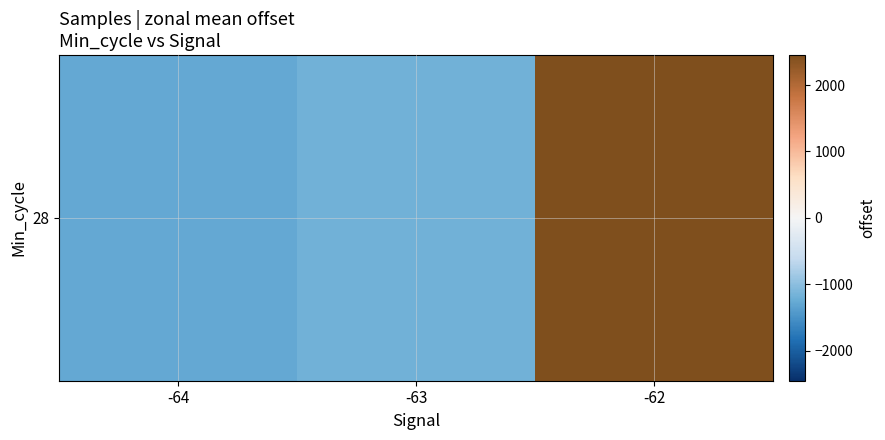

What is the minimum value shown in the chart?

-1270.7